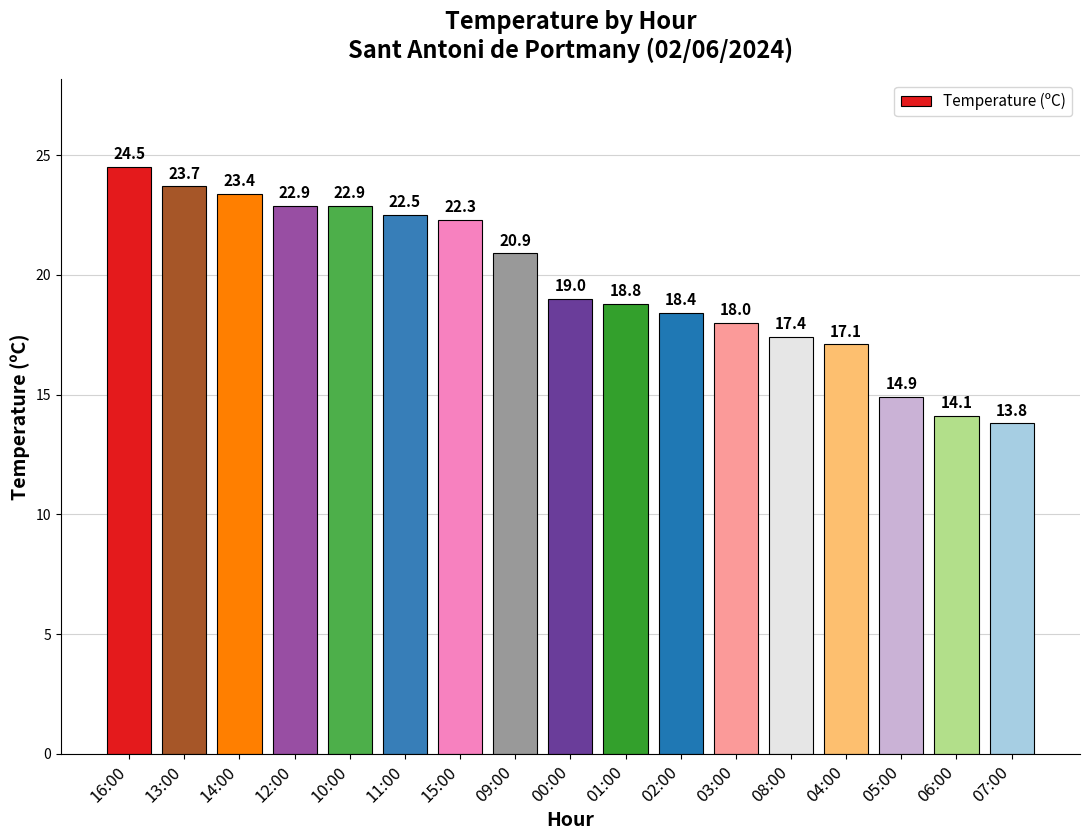

At which label does the data first exceed 19?

16:00